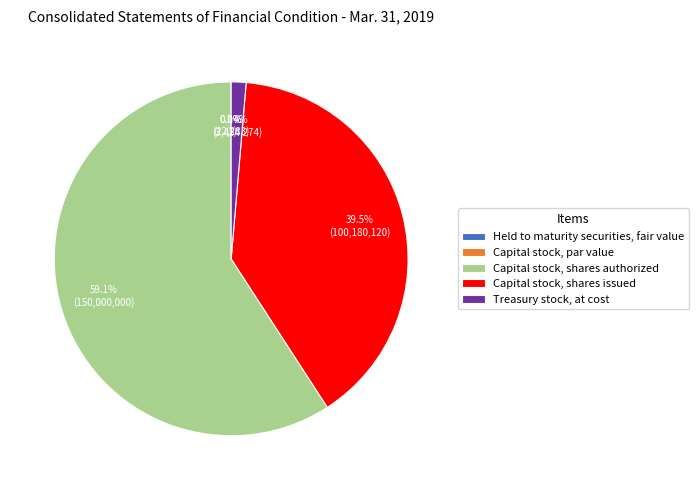

To the nearest percent, what percentage of the pie is Treasury stock, at cost?

1%